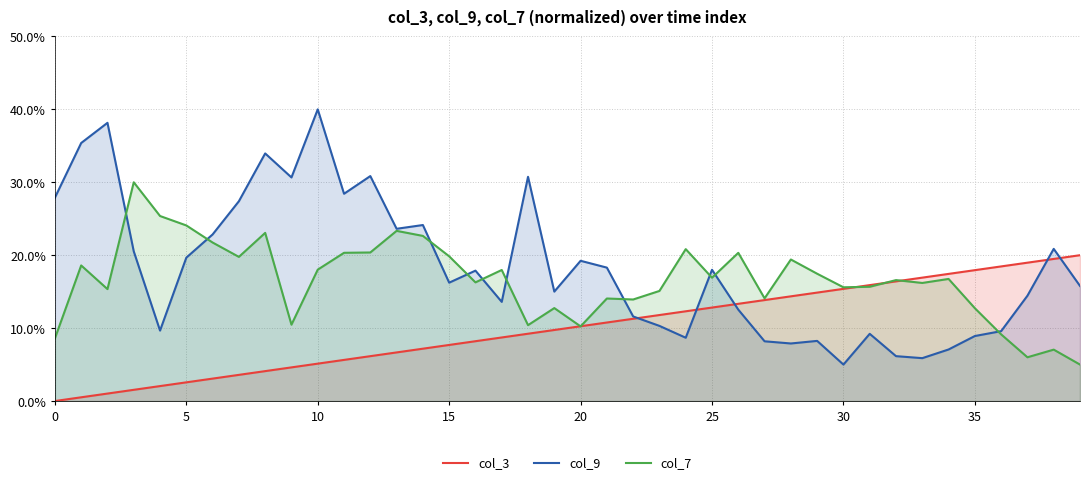

How many intersections are there between col_3 and col_9?

5